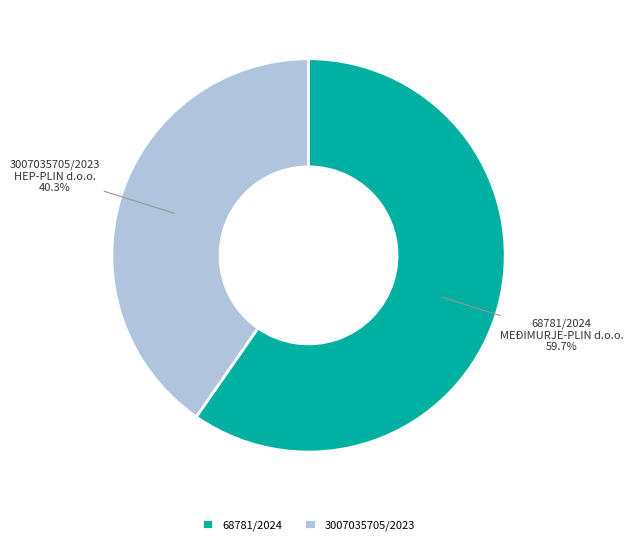

Which slice is the largest?

68781/2024